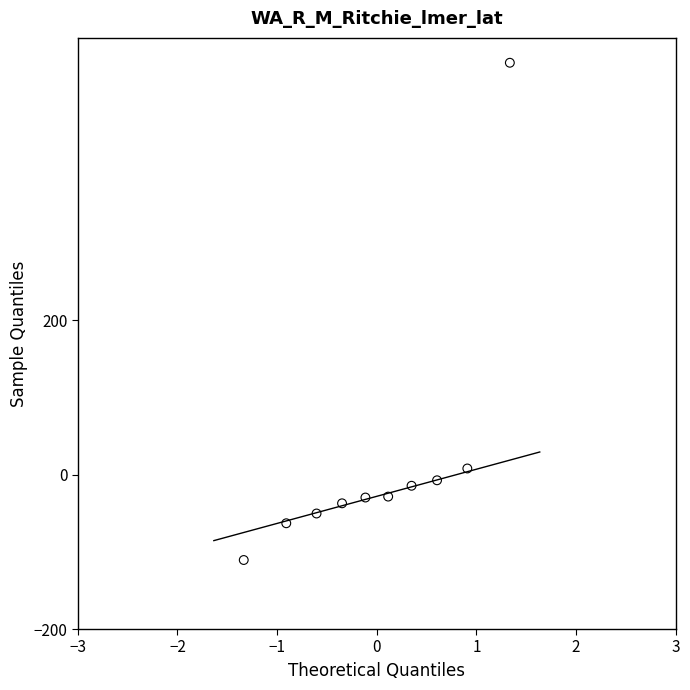

What is the average Y value?

20.0